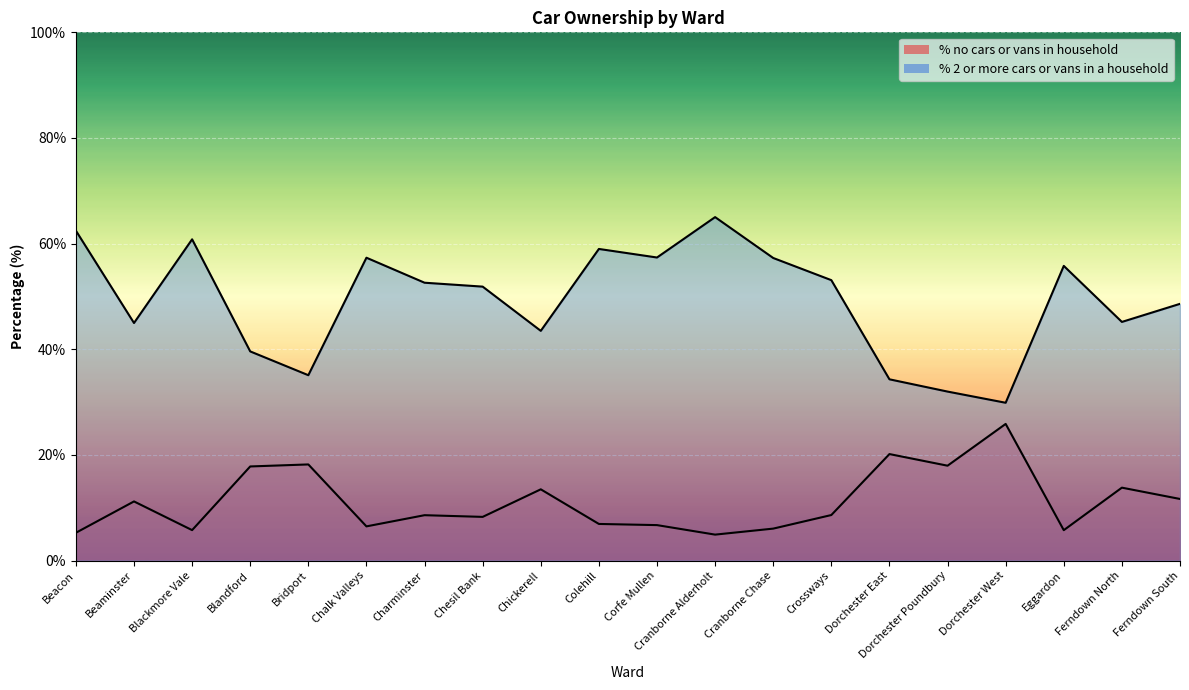

At which category does the chart reach its peak across all series?

Cranborne Alderholt